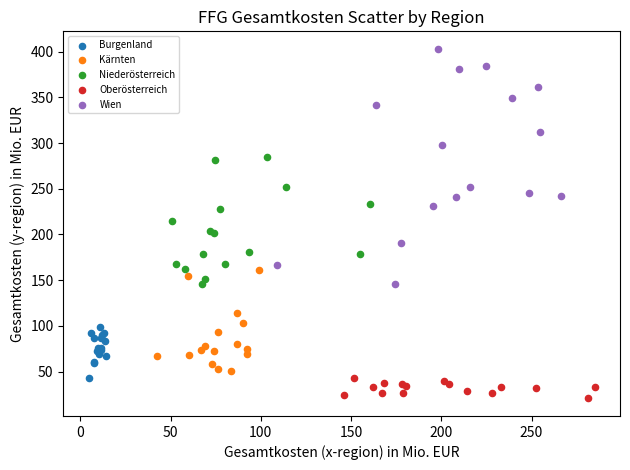

Which series reaches the maximum Y coordinate?

Wien